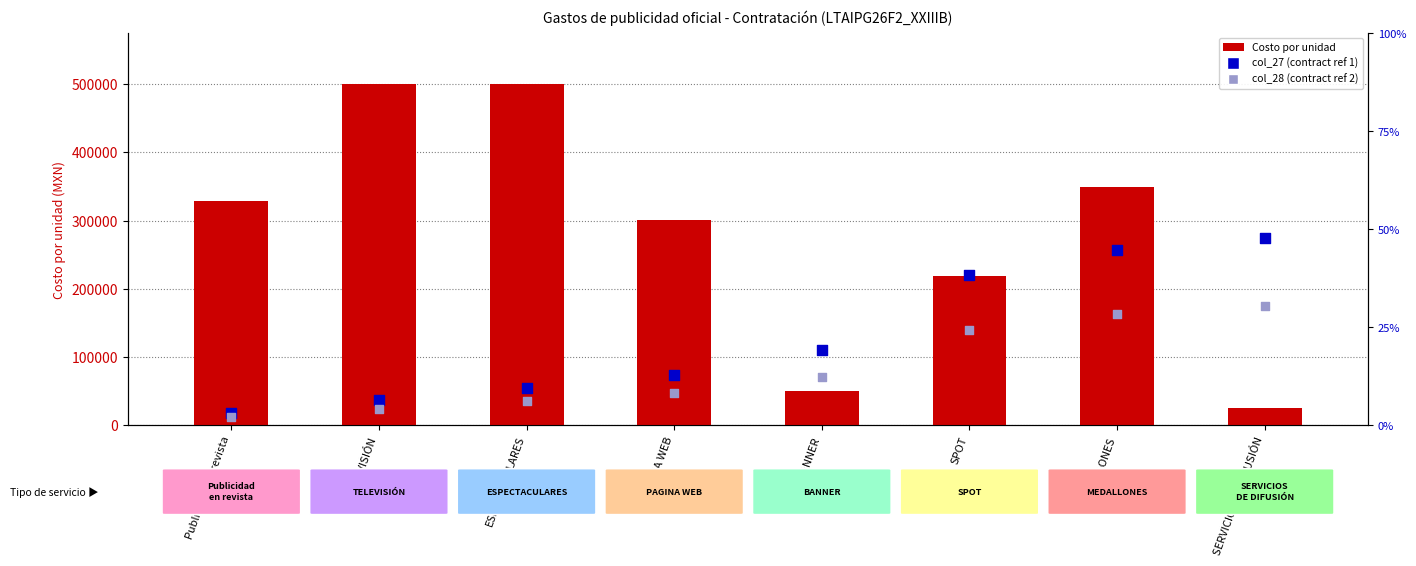

Which series has the largest total across all categories?

Costo por unidad